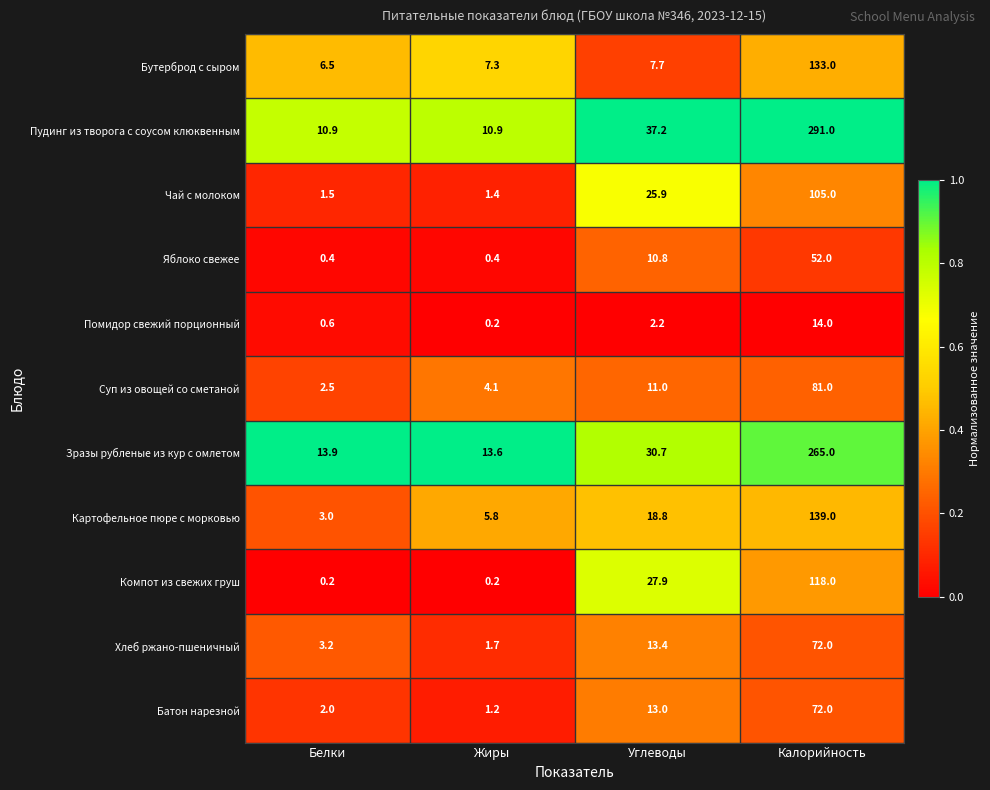

At which label is Батон нарезной closest to 36?

Углеводы